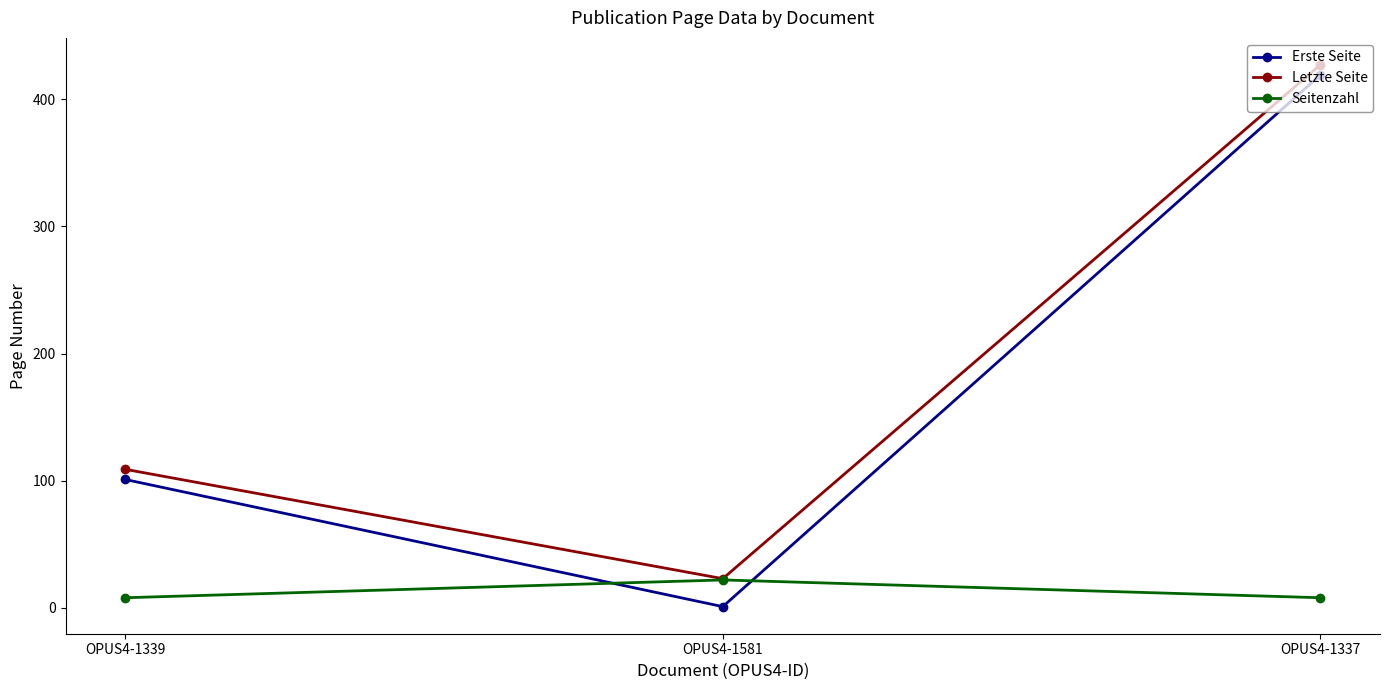

At which label is Letzte Seite closest to 225?

OPUS4-1339